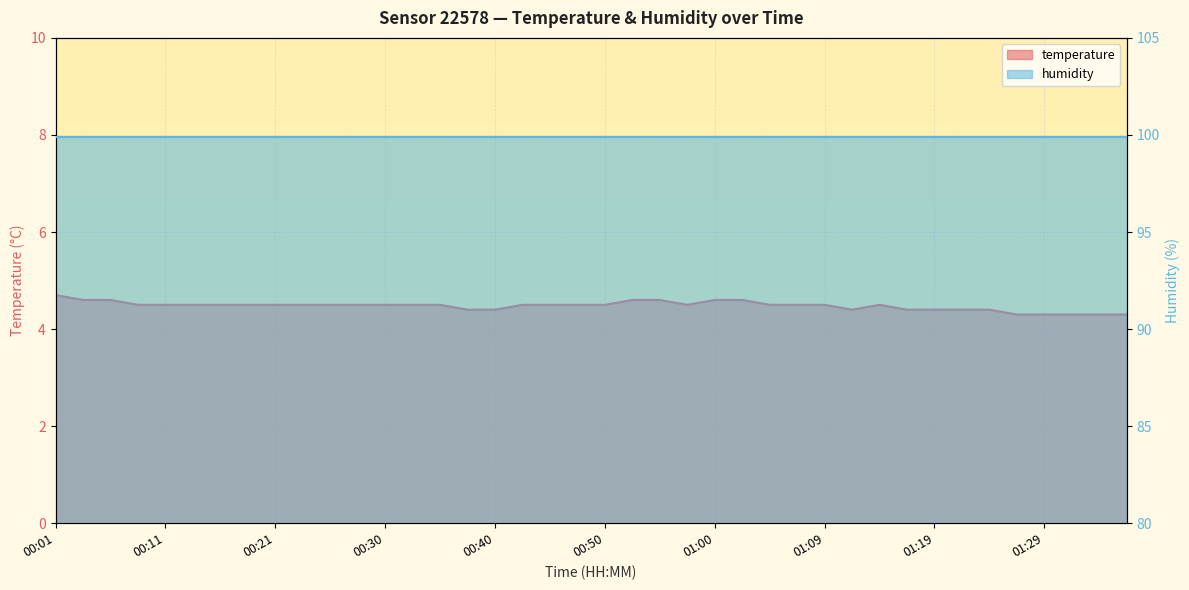

What is the sum of the values at 01:12 and 01:00?

9.0